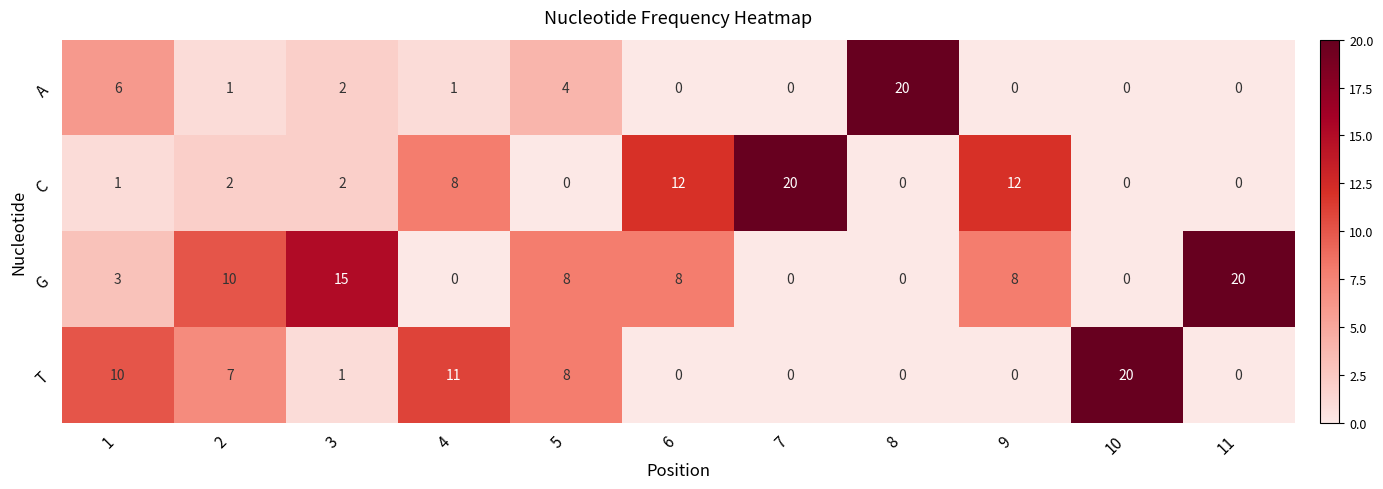

What value does the G series have at 9, to the nearest 10?

10